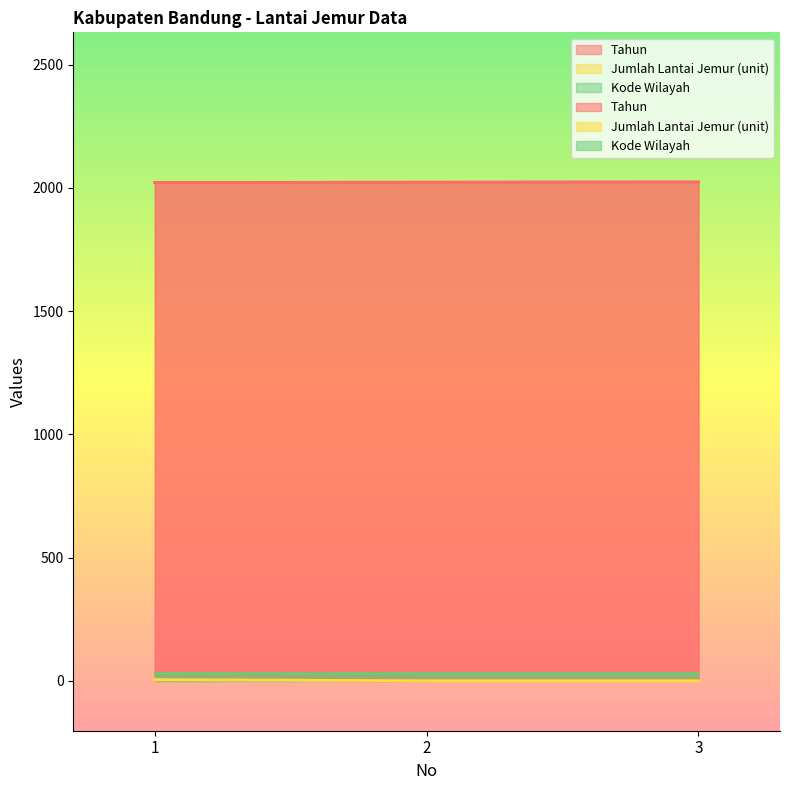

What is the sum of the Jumlah Lantai Jemur (unit) values at 2 and 1?

5